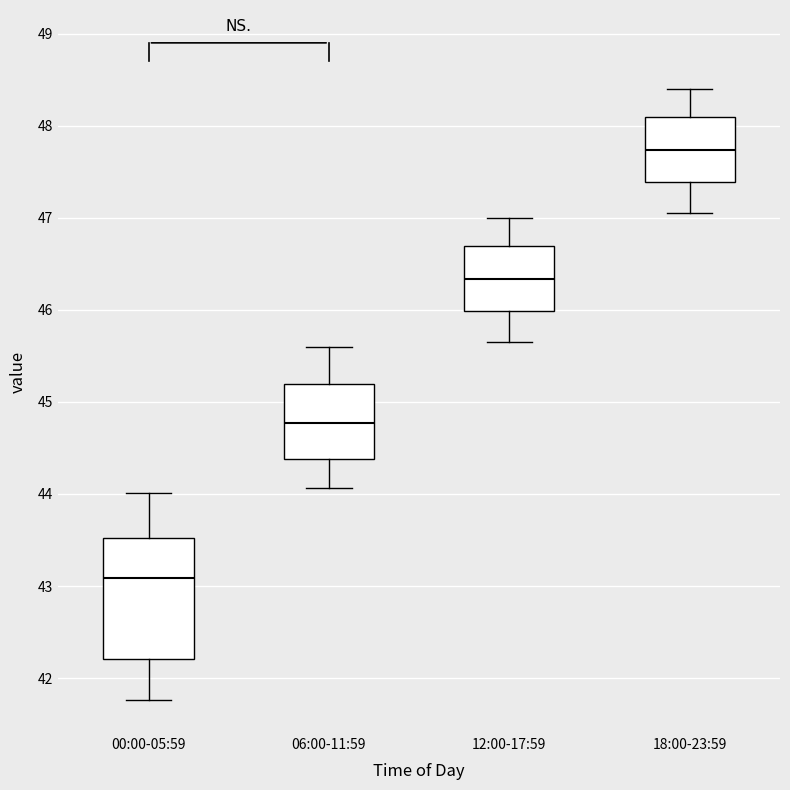

Reading left to right, read every box against the y-axis: the position of its median line, the range the box covers, and the ends of its whiskers. The values are not printed on the chart, so give them approximately, as read against the axis.

00:00-05:59: median 43.1, box 42.2 to 43.5, whiskers 41.8 to 44.0
06:00-11:59: median 44.8, box 44.4 to 45.2, whiskers 44.1 to 45.6
12:00-17:59: median 46.3, box 46.0 to 46.7, whiskers 45.7 to 47.0
18:00-23:59: median 47.7, box 47.4 to 48.1, whiskers 47.1 to 48.4